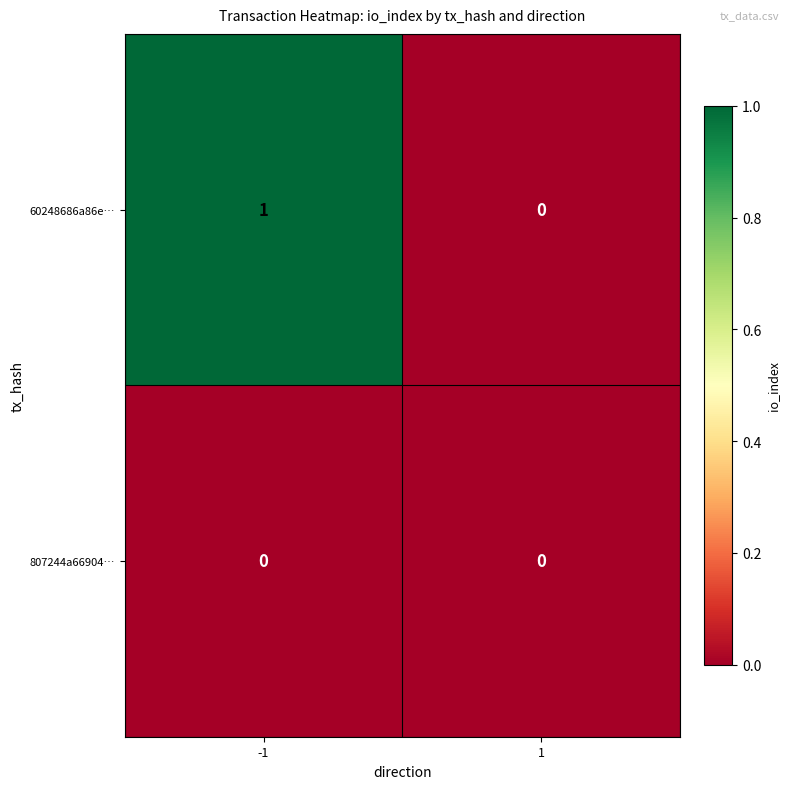

What is the total value across all series at -1?

1